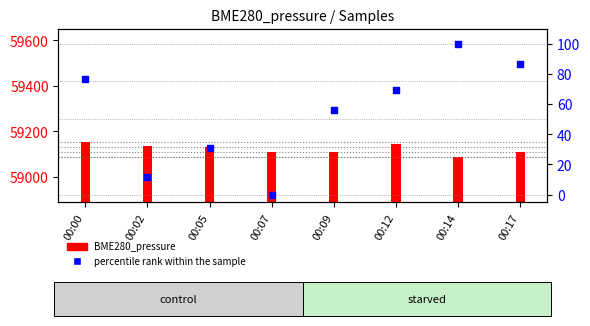

Which has a higher value, 00:02 or 00:12?

00:12